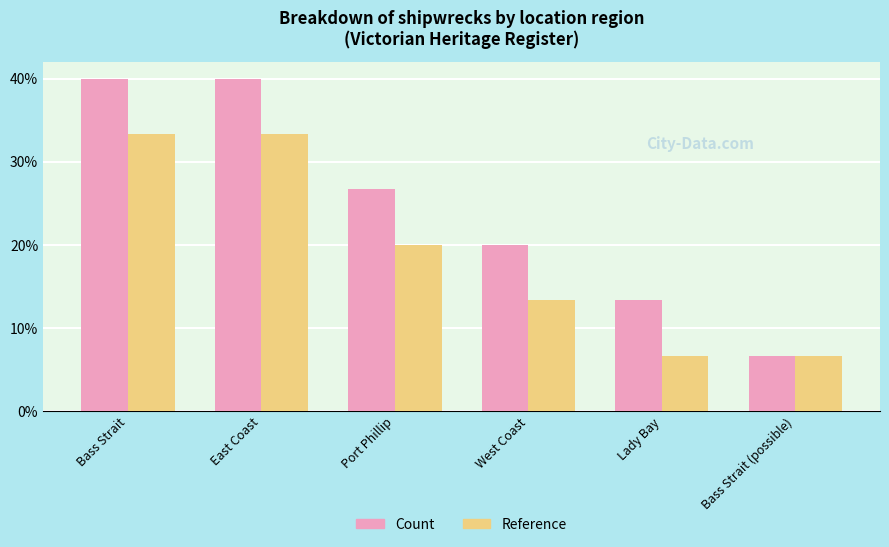

At which label does Reference reach its minimum?

Lady Bay